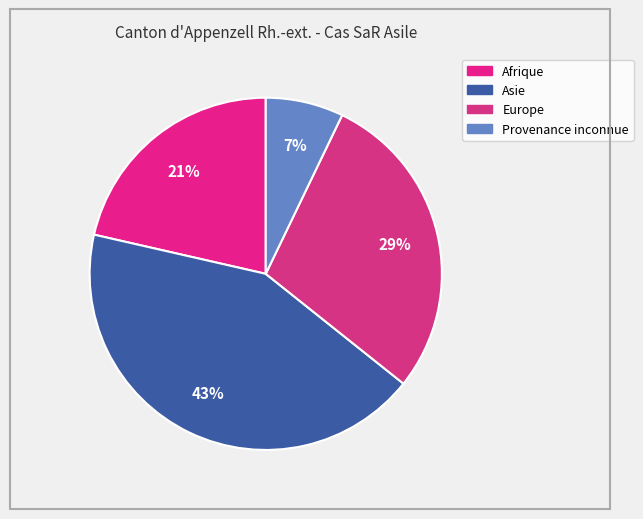

Which category has the smallest portion of the pie?

Provenance inconnue